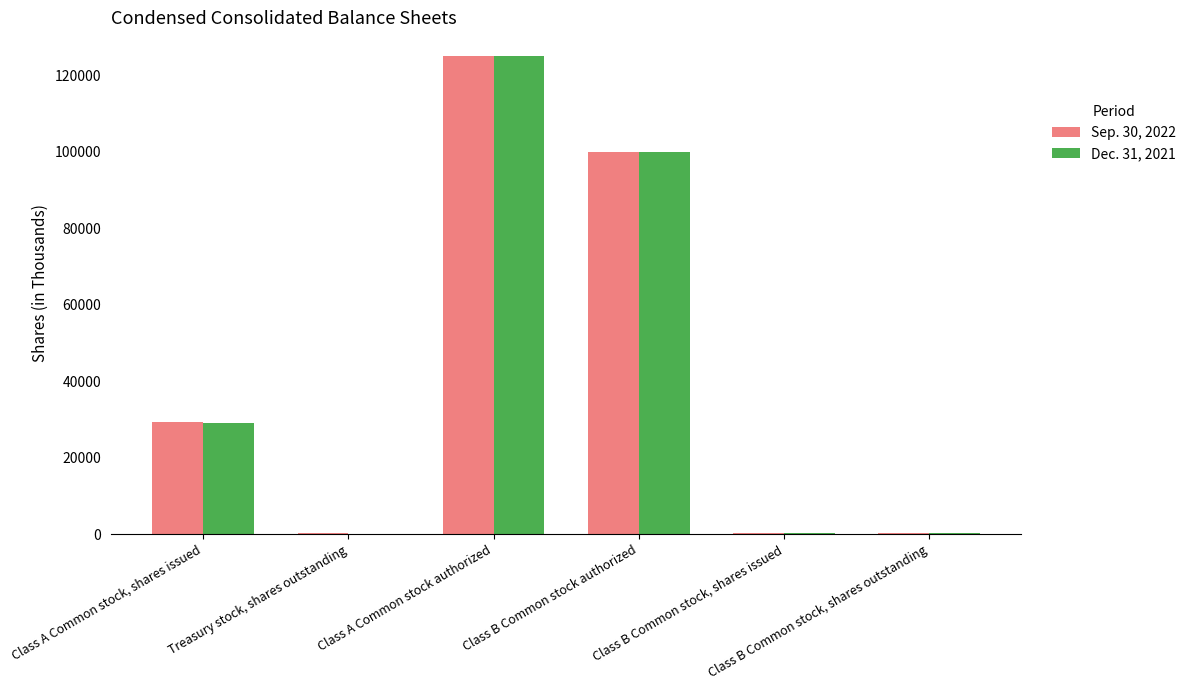

What is the greatest value displayed?

125000